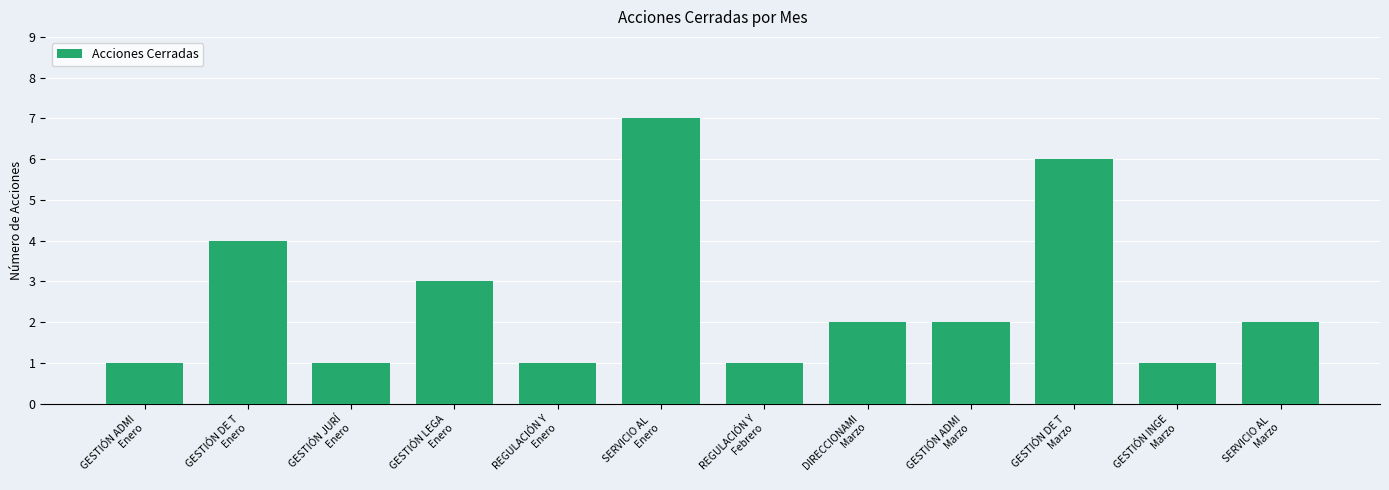

Count the values in the range 1 to 4.

10